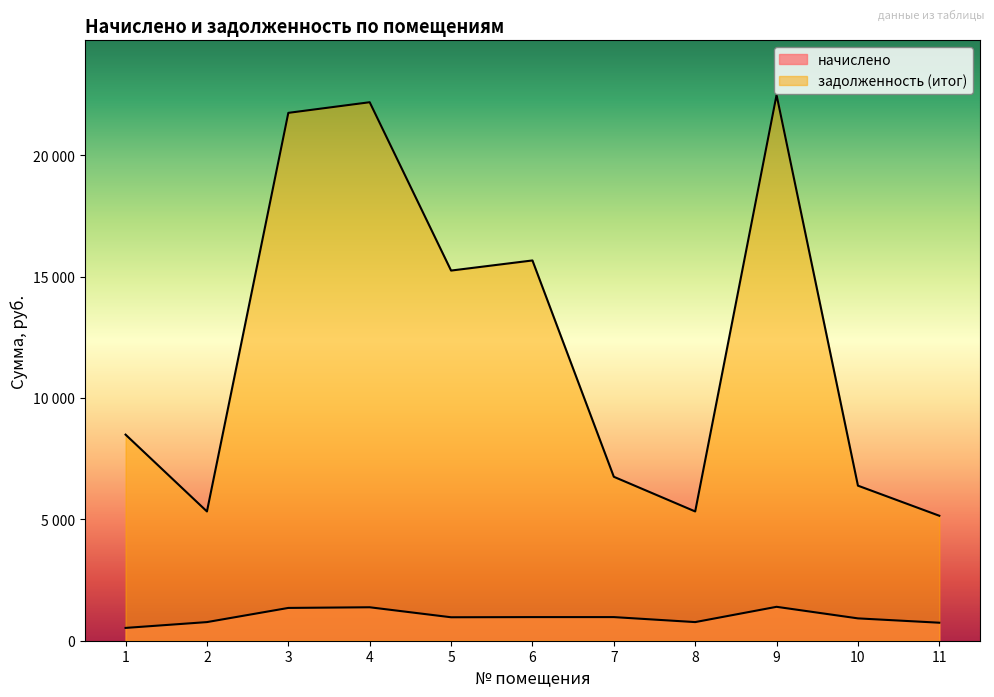

Reading right to left, extract all data points from this chart.

начислено: 11=741.6	10=920.2	9=1396.5	8=767.2	7=973.0	6=973.0	5=966.2	4=1377.8	3=1350.6	2=767.2	1=527.3
задолженность (итог): 11=5147.0	10=6386.6	9=22479.8	8=5324.1	7=6752.5	6=15661.9	5=15245.4	4=22178.6	3=21740.5	2=5324.1	1=8488.1